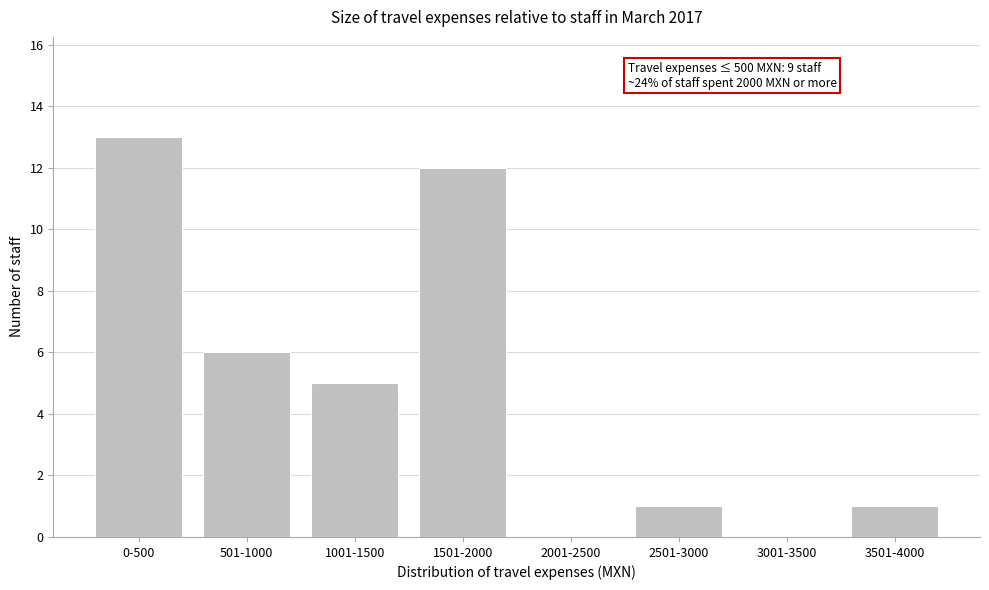

Reading right to left, what are all the values shown in this chart?

3501-4000=1	3001-3500=0	2501-3000=1	2001-2500=0	1501-2000=12	1001-1500=5	501-1000=6	0-500=13